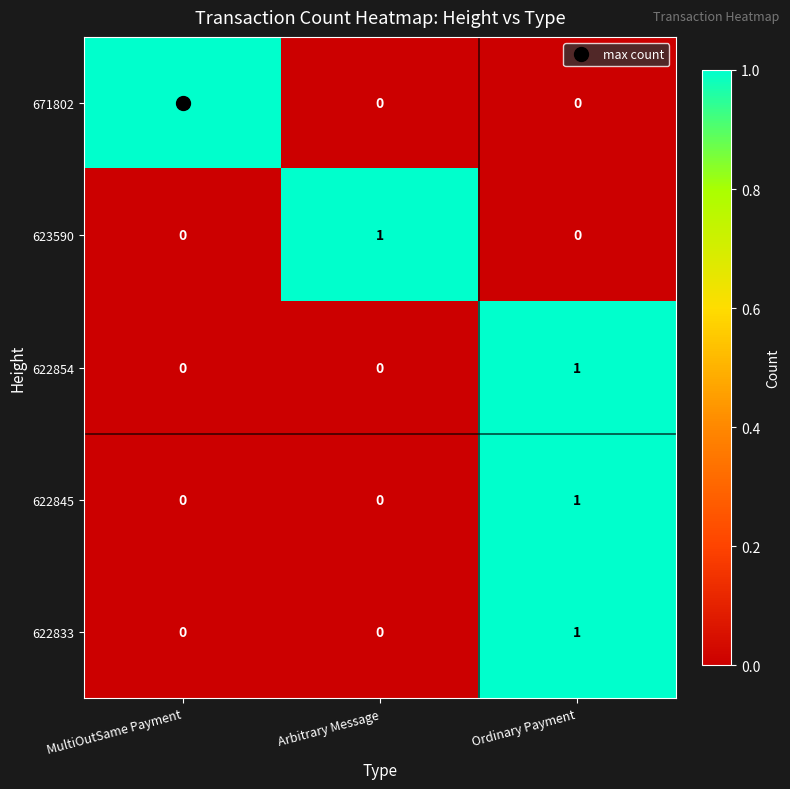

Count the 622833 values in the range 0 to 1.

3